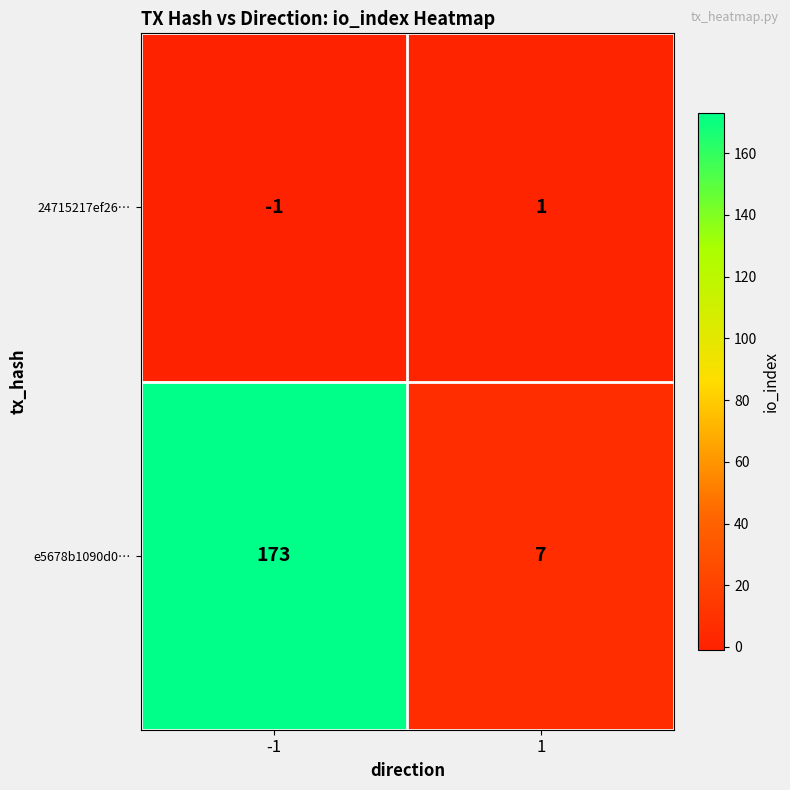

What is the maximum value shown in the chart?

173